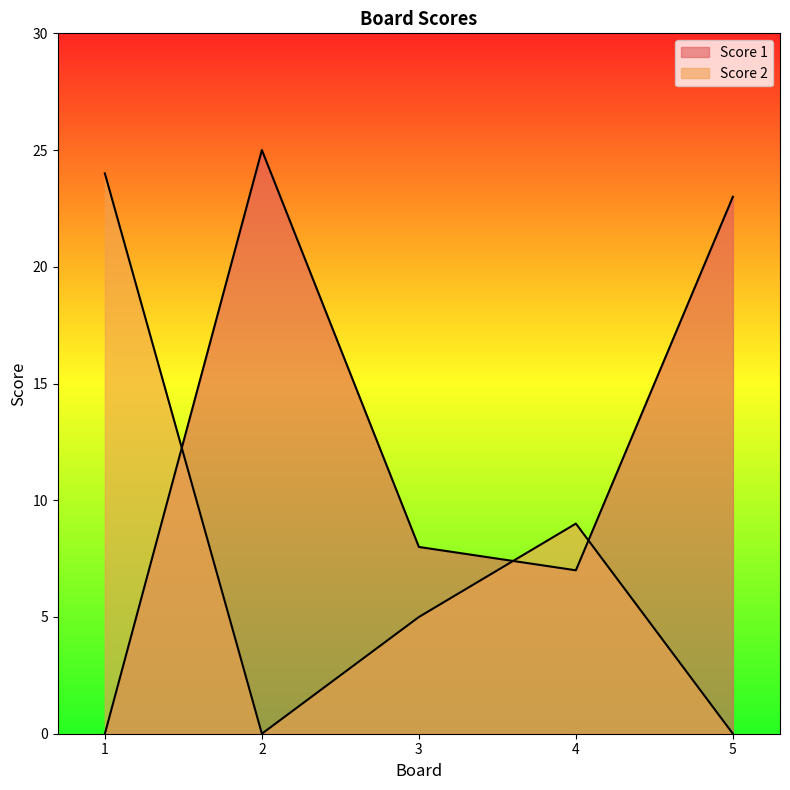

What is the total value across all series at 2?

25